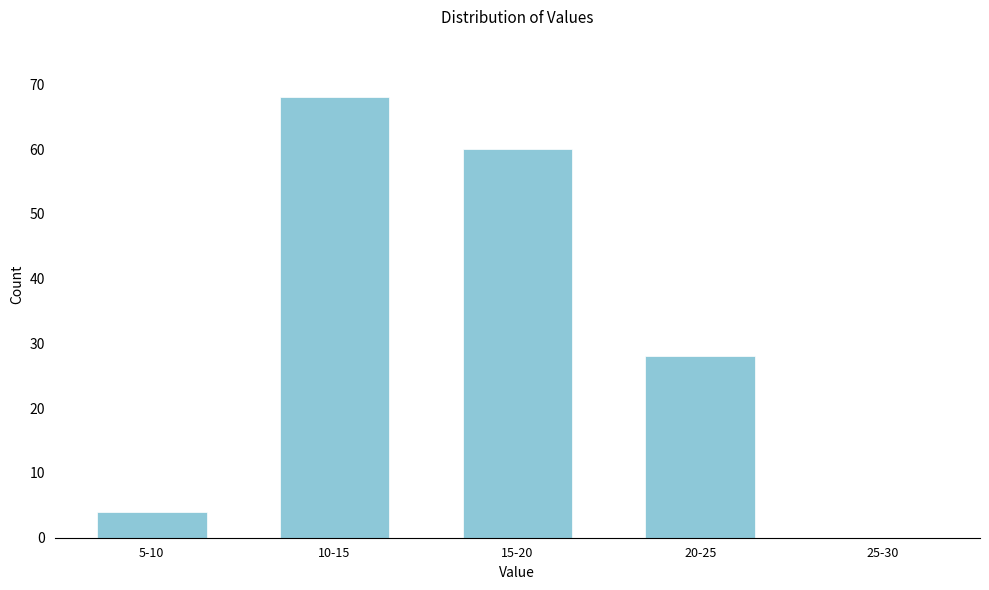

Reading left to right, what are all the values shown in this chart?

5-10=4	10-15=68	15-20=60	20-25=28	25-30=0